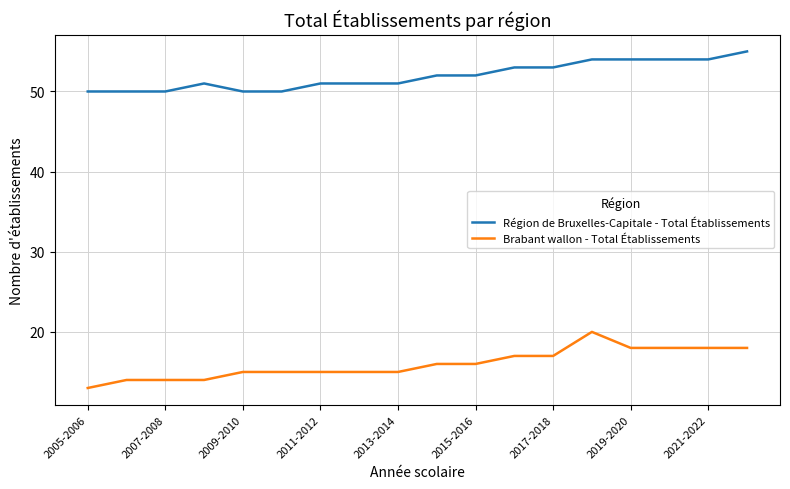

At how many categories does at least one series exceed 25?

18